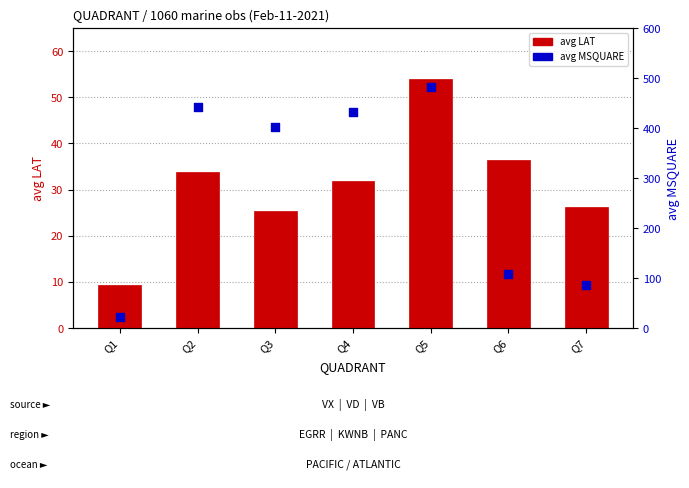

At how many categories does at least one series exceed 219?

4